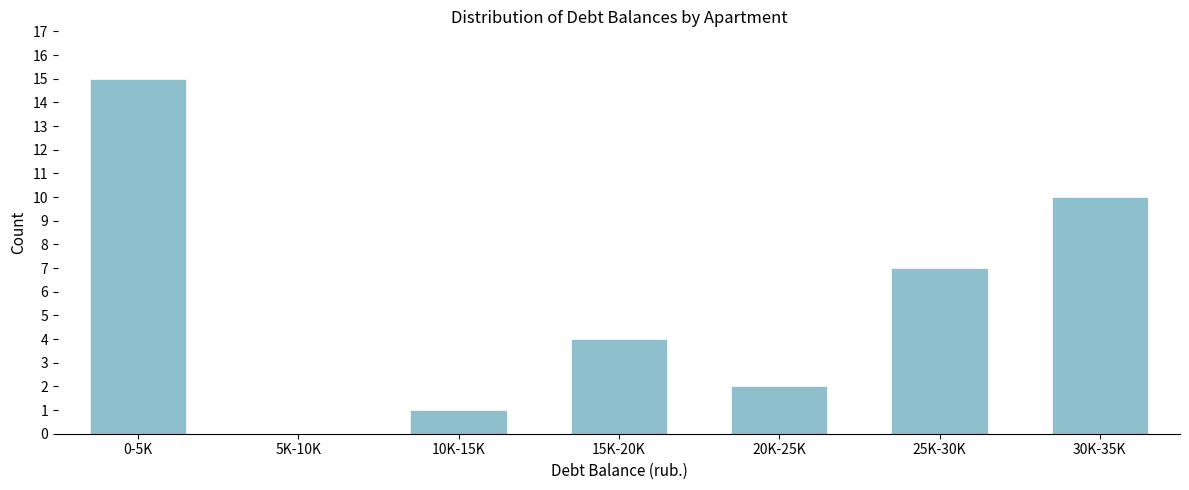

Reading left to right, what are all the values shown in this chart?

0-5K=15	5K-10K=0	10K-15K=1	15K-20K=4	20K-25K=2	25K-30K=7	30K-35K=10